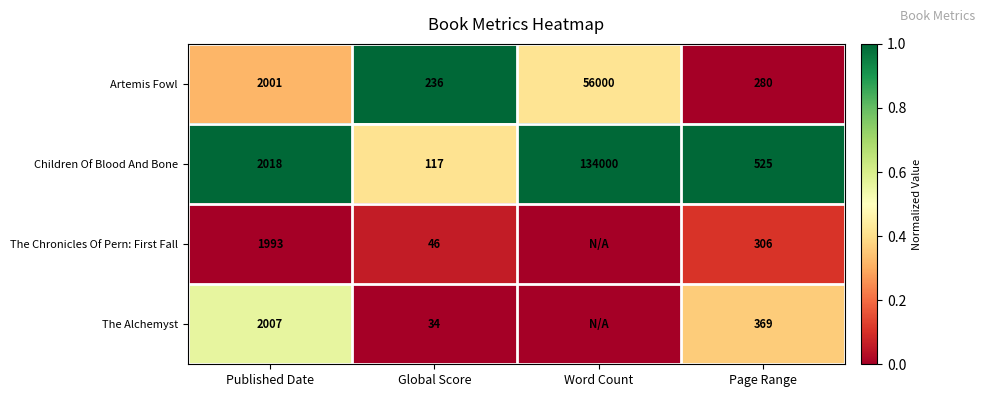

Is it true that The Chronicles Of Pern: First Fall equals 0.1 at Page Range?

False